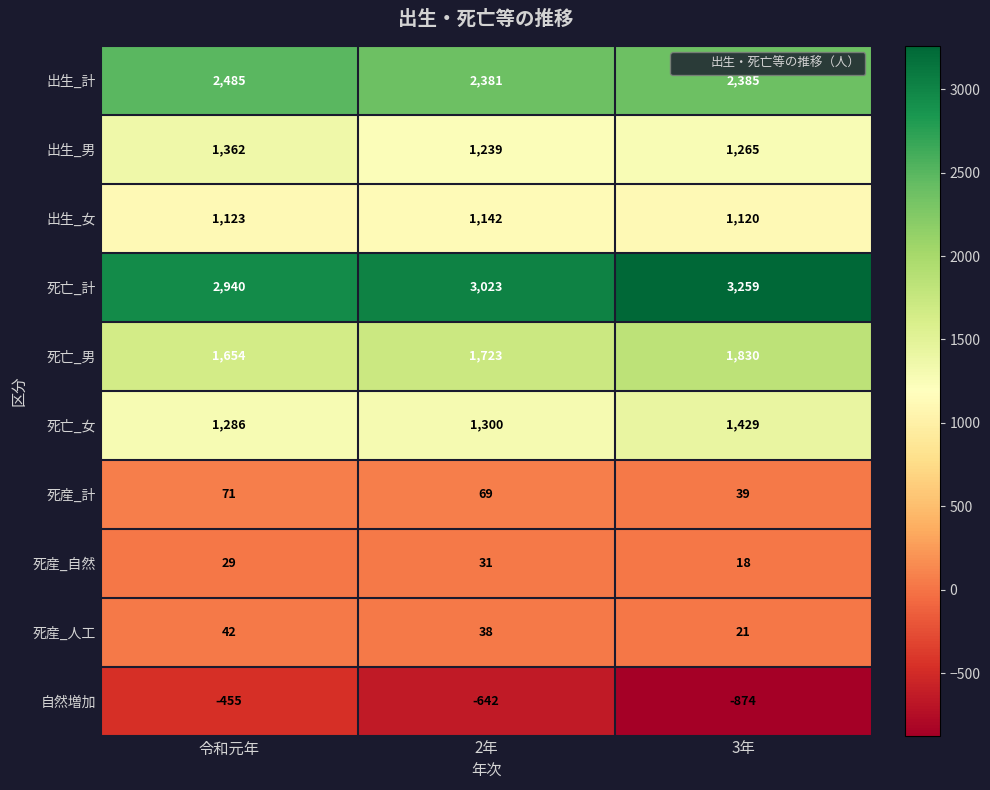

Reading left to right, extract all data points from this chart.

出生_計: 令和元年=2485	2年=2381	3年=2385
出生_男: 令和元年=1362	2年=1239	3年=1265
出生_女: 令和元年=1123	2年=1142	3年=1120
死亡_計: 令和元年=2940	2年=3023	3年=3259
死亡_男: 令和元年=1654	2年=1723	3年=1830
死亡_女: 令和元年=1286	2年=1300	3年=1429
死産_計: 令和元年=71	2年=69	3年=39
死産_自然: 令和元年=29	2年=31	3年=18
死産_人工: 令和元年=42	2年=38	3年=21
自然増加: 令和元年=-455	2年=-642	3年=-874